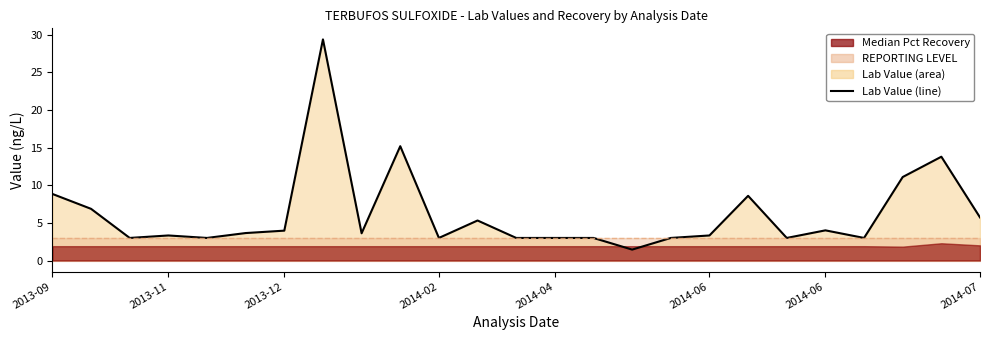

What is the sum of all values?

155.2